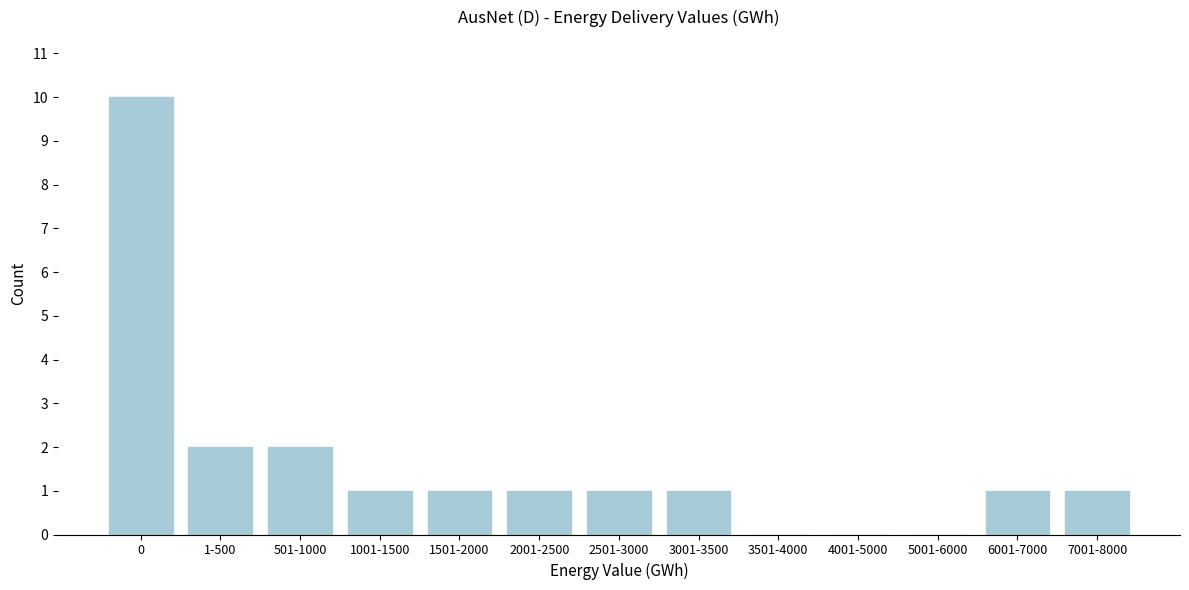

Reading left to right, what are all the values shown in this chart?

0=10	1-500=2	501-1000=2	1001-1500=1	1501-2000=1	2001-2500=1	2501-3000=1	3001-3500=1	3501-4000=0	4001-5000=0	5001-6000=0	6001-7000=1	7001-8000=1